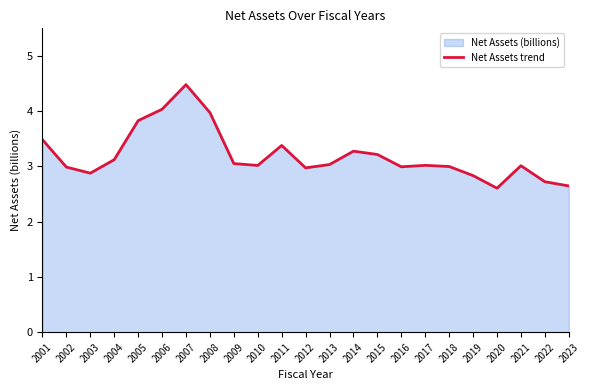

Reading left to right, list all the values displayed in this chart.

2001=3.5	2002=3.0	2003=2.9	2004=3.1	2005=3.8	2006=4.0	2007=4.5	2008=4.0	2009=3.1	2010=3.0	2011=3.4	2012=3.0	2013=3.0	2014=3.3	2015=3.2	2016=3.0	2017=3.0	2018=3.0	2019=2.8	2020=2.6	2021=3.0	2022=2.7	2023=2.6